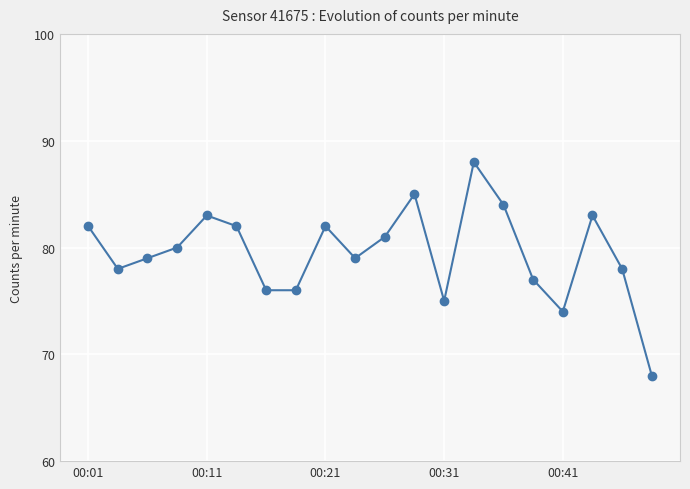

What is the maximum value shown in the chart?

88